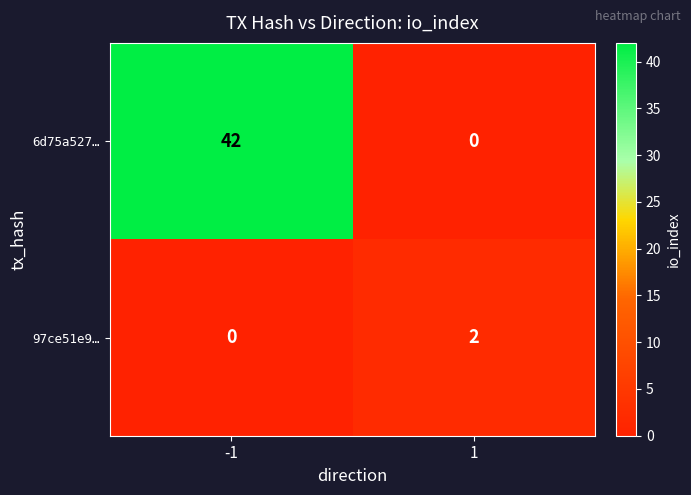

Which series has the widest spread of values?

6d75a527…